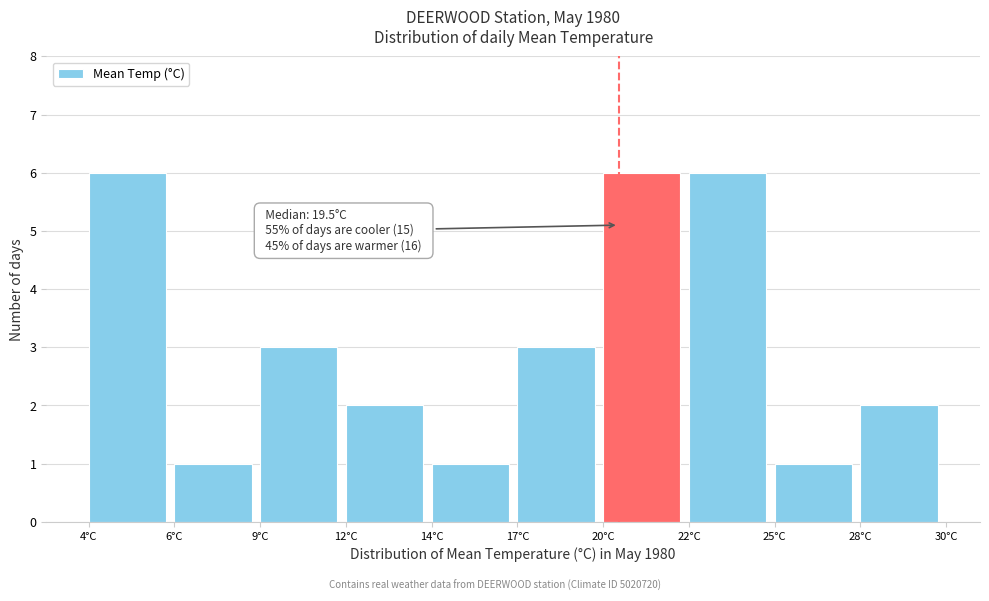

Reading left to right, what are all the values shown in this chart?

4°C=6	6°C=1	9°C=3	12°C=2	14°C=1	17°C=3	20°C=6	22°C=6	25°C=1	28°C=2